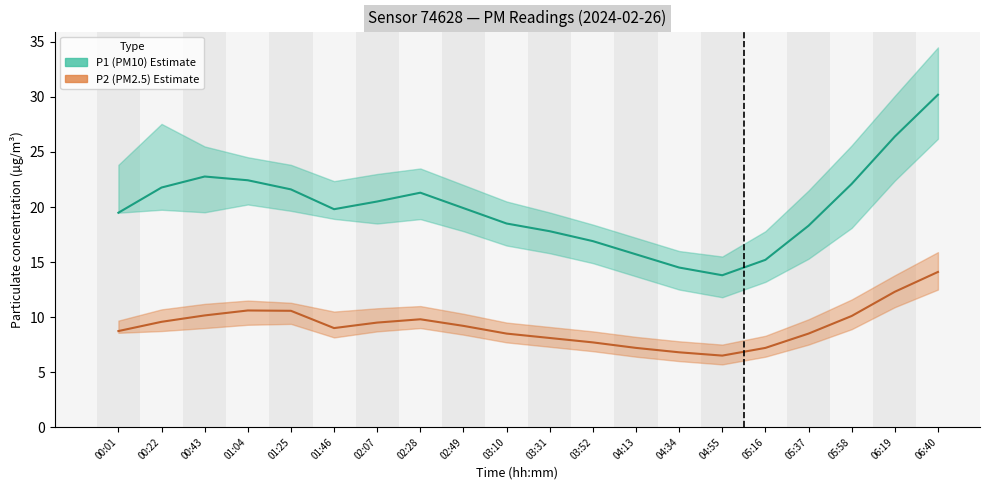

Which series changed the most between 01:46 and 04:13?

P1 (PM10)